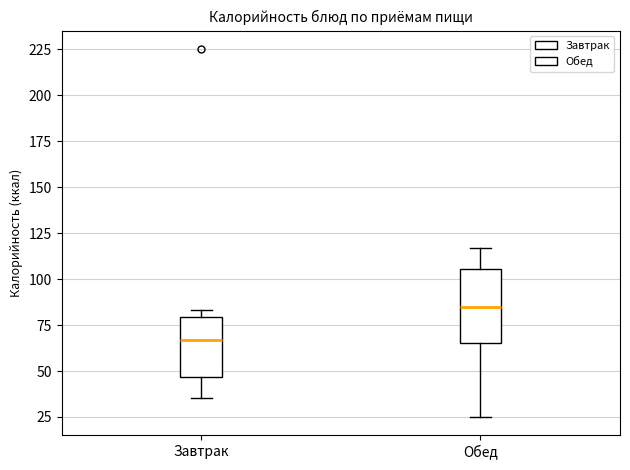

Reading left to right, read every box against the y-axis: the position of its median line, the range the box covers, and the ends of its whiskers. The values are not printed on the chart, so give them approximately, as read against the axis.

Завтрак: median 65, box 45 to 80, whiskers 35 to 85
Обед: median 85, box 65 to 105, whiskers 25 to 115